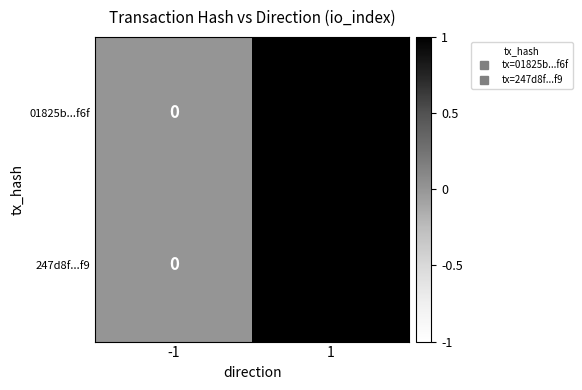

Rank the categories by 247d8f...f9 value from lowest to highest.

-1, 1